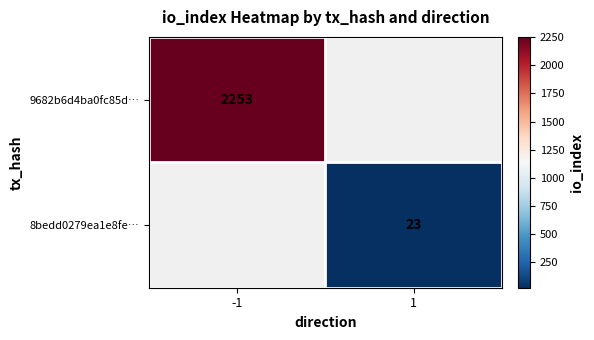

Is the value of 8bedd0279ea1e8fe… at 1 greater than the value of 9682b6d4ba0fc85d… at -1?

No